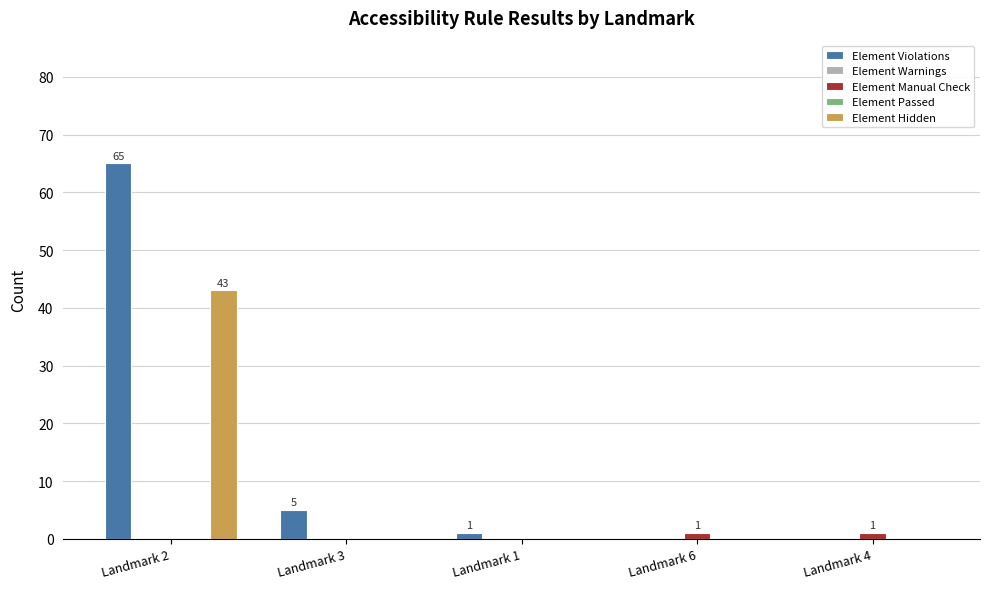

How many bars are there in each group?

5